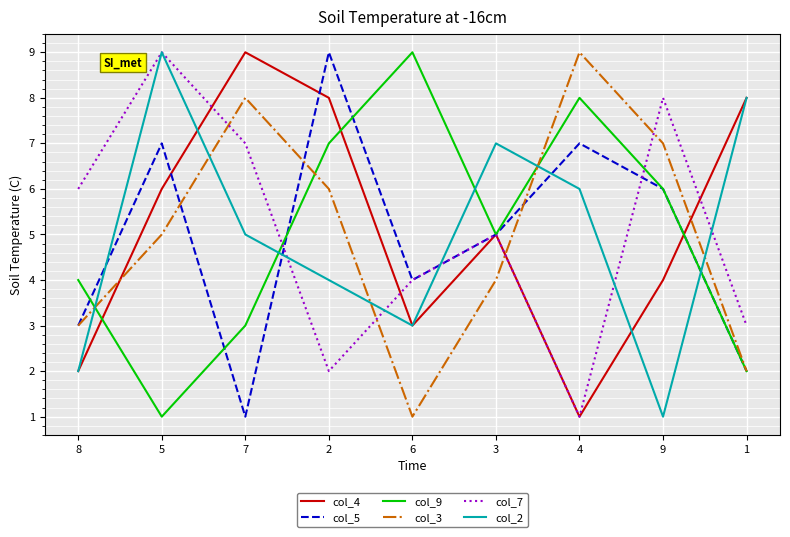

What are all the series names shown in the legend?

col_4, col_5, col_9, col_3, col_7, col_2